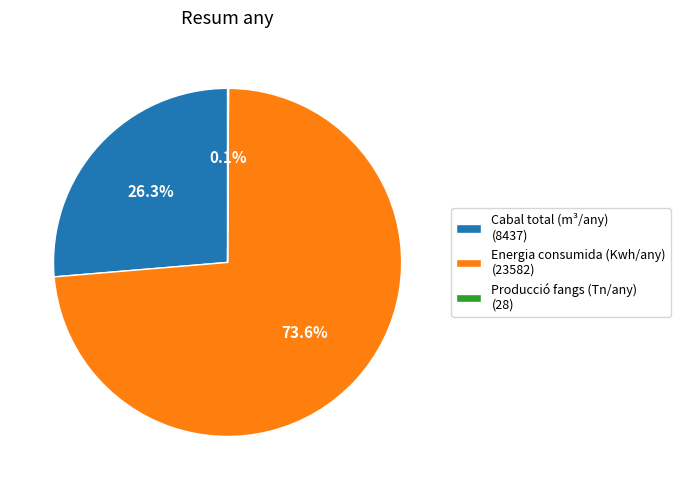

What is the total percentage of Energia consumida (Kwh/any) (23582) and Cabal total (m³/any) (8437)?

99.9%